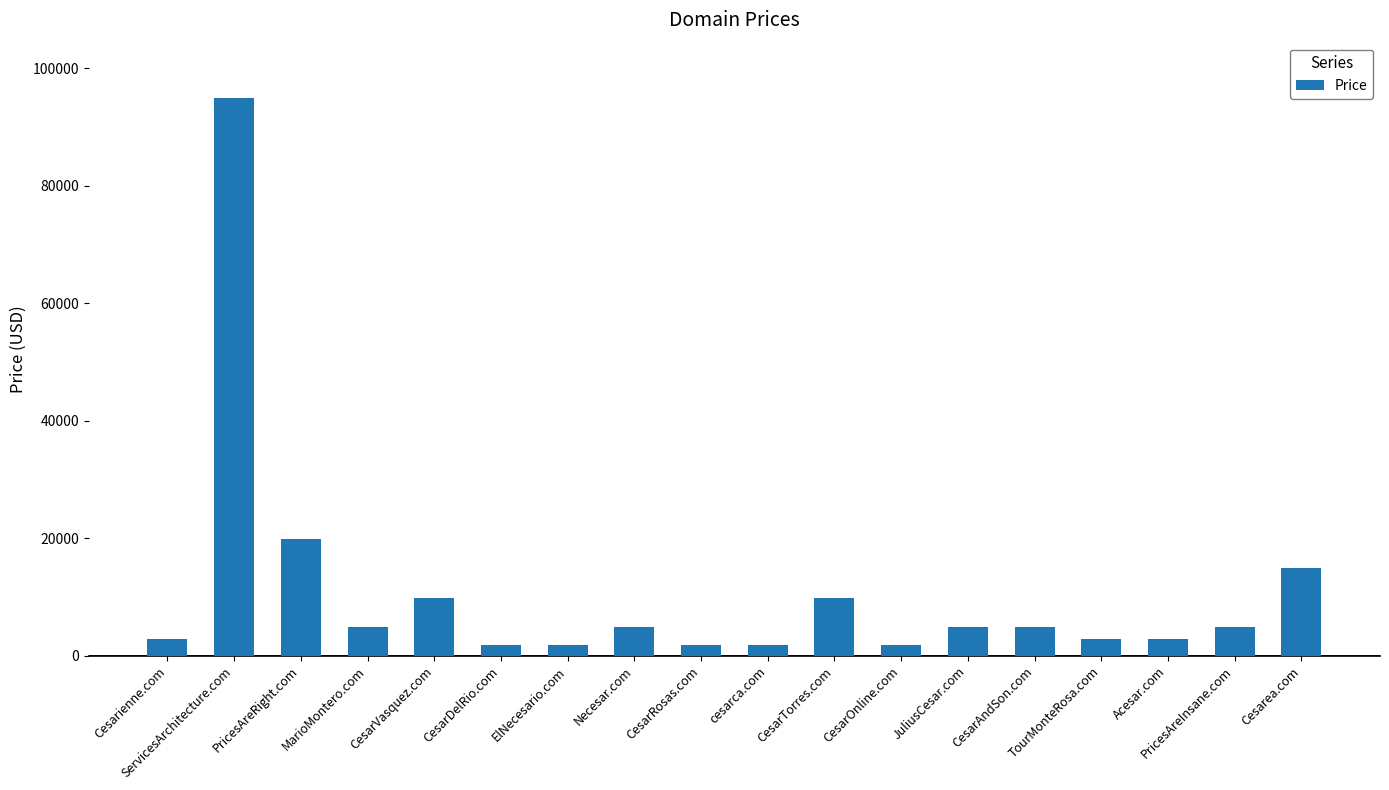

What is the ratio of the value at CesarAndSon.com to the value at TourMonteRosa.com?

1.7